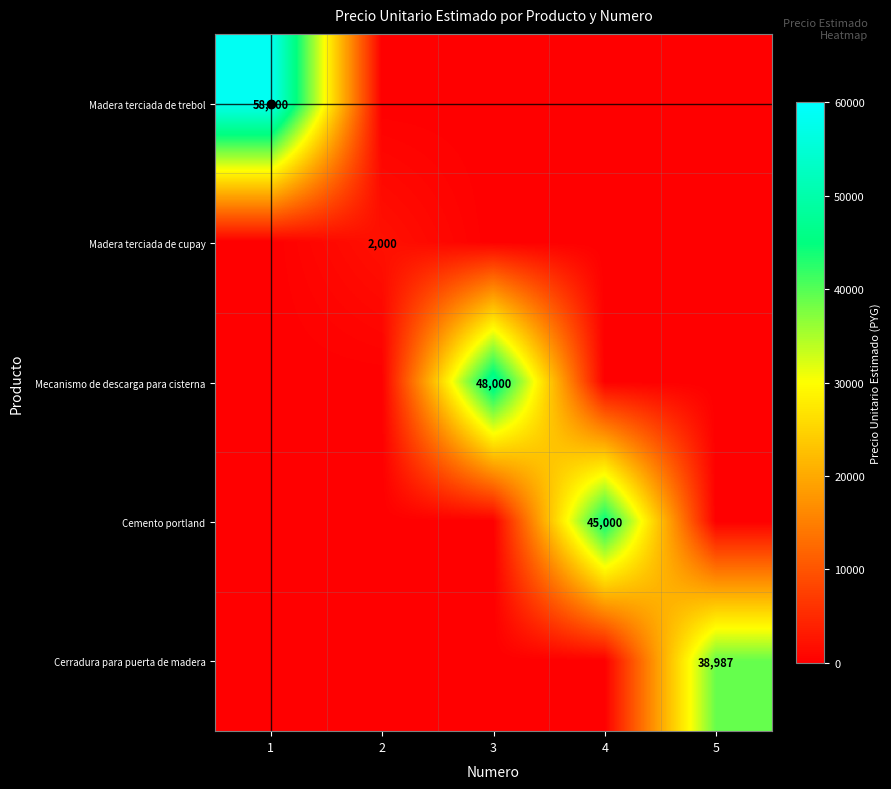

What is the difference between the highest and lowest values at 1?

58500